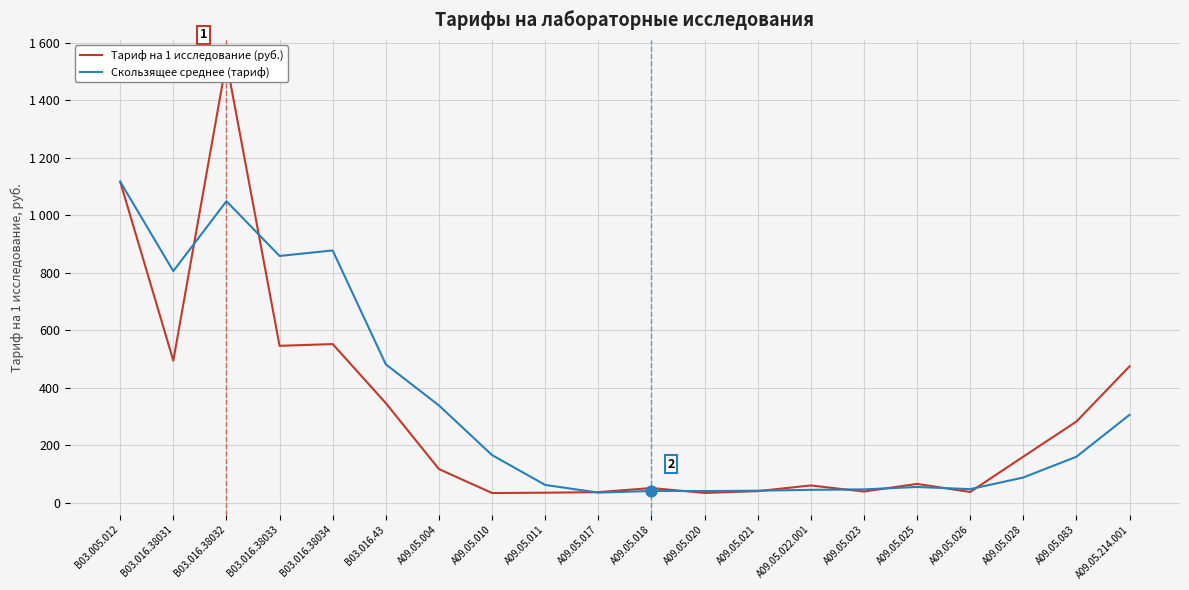

Which series has the widest spread of Y values?

Тариф на 1 исследование (руб.)